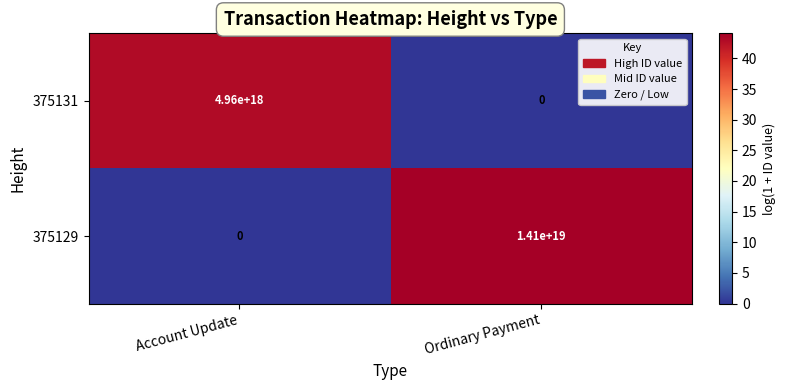

Is the value of 375131 at Account Update greater than the value of 375129 at Account Update?

Yes